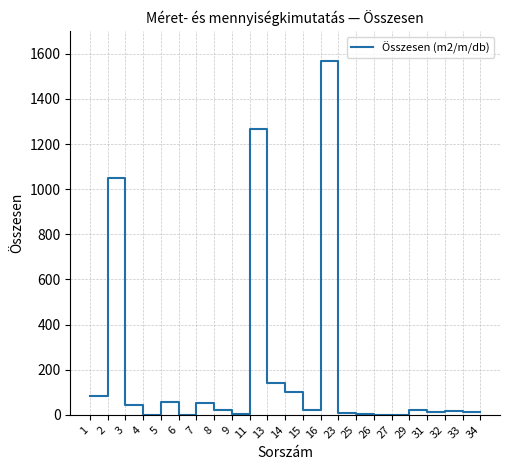

Where is the first local maximum?

2